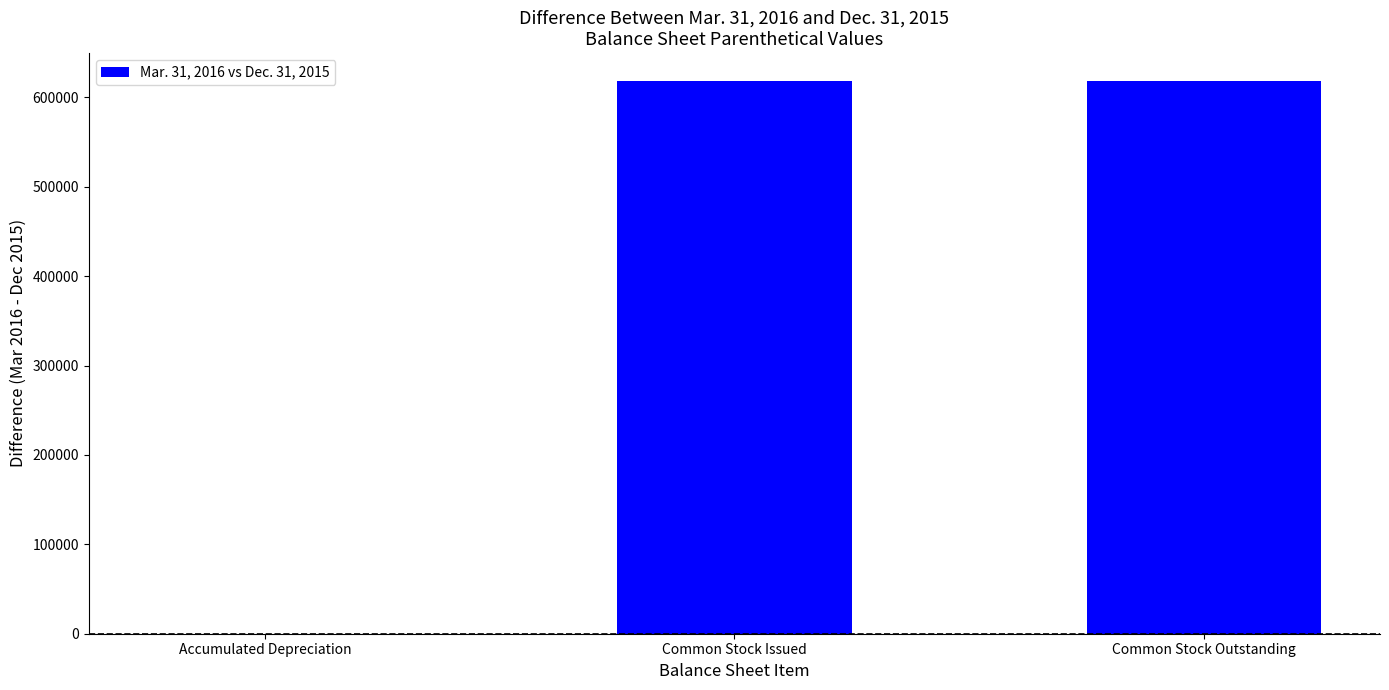

What is the sum of all values?

1236945